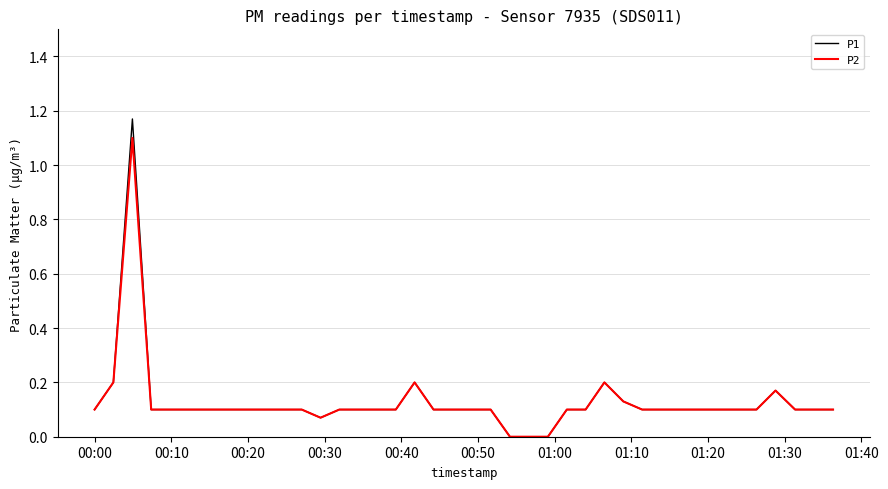

Rank the series by their maximum value, from highest to lowest.

P1, P2